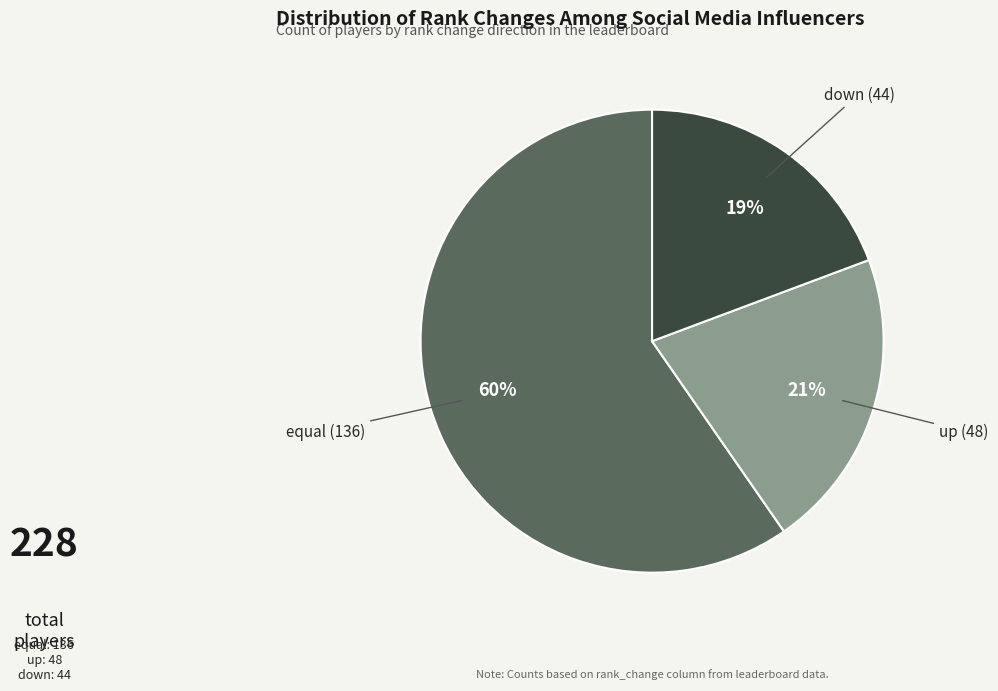

What is the largest slice in the pie chart?

equal